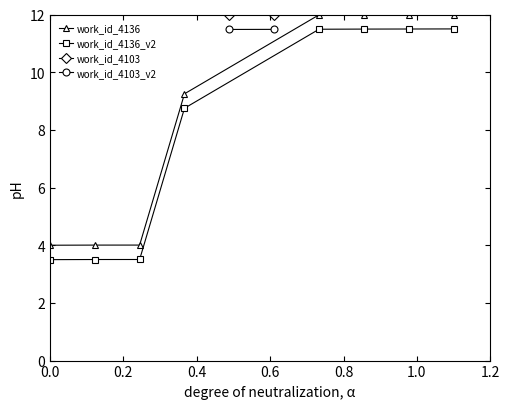

True or false: there are more than 0 points higher than both neighbors.

False